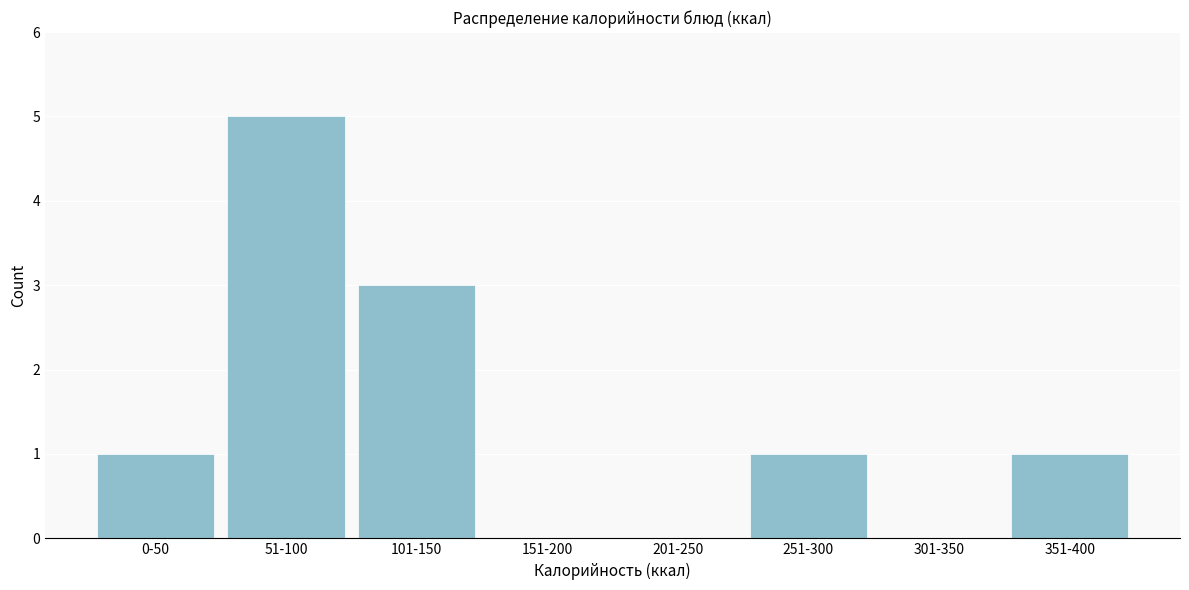

Reading left to right, extract all data points from this chart.

0-50=1	51-100=5	101-150=3	151-200=0	201-250=0	251-300=1	301-350=0	351-400=1